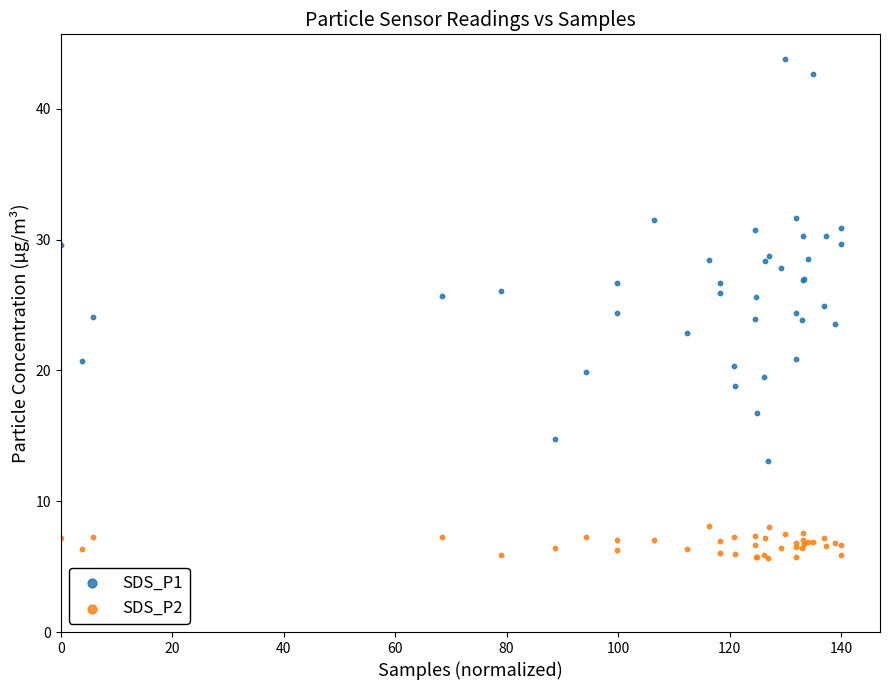

Which series contains the lowest Y value?

SDS_P2